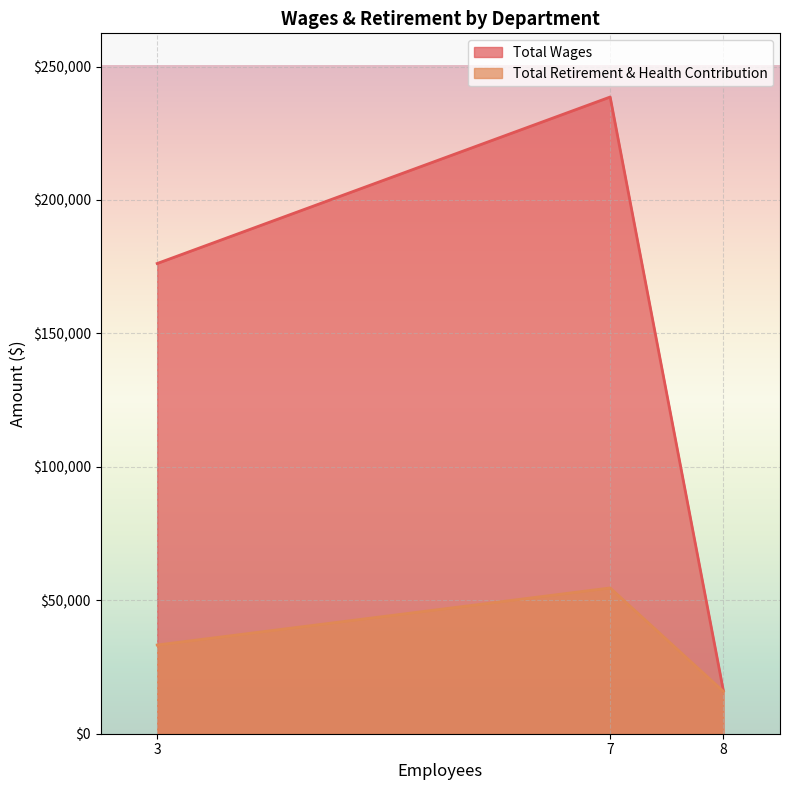

Which series has the largest range (max minus min)?

Total Wages